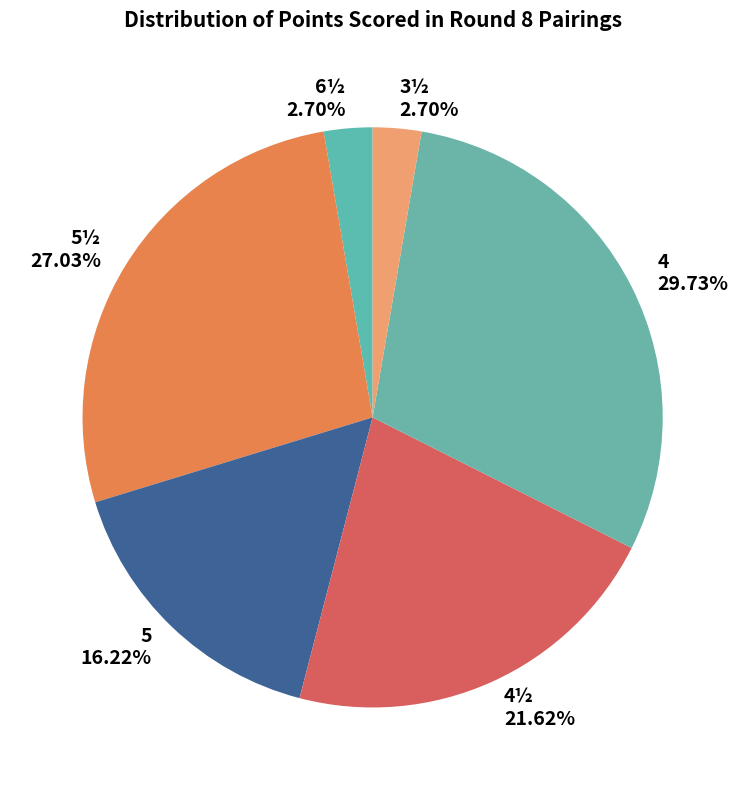

Between 5½ and 3½, which is larger?

5½